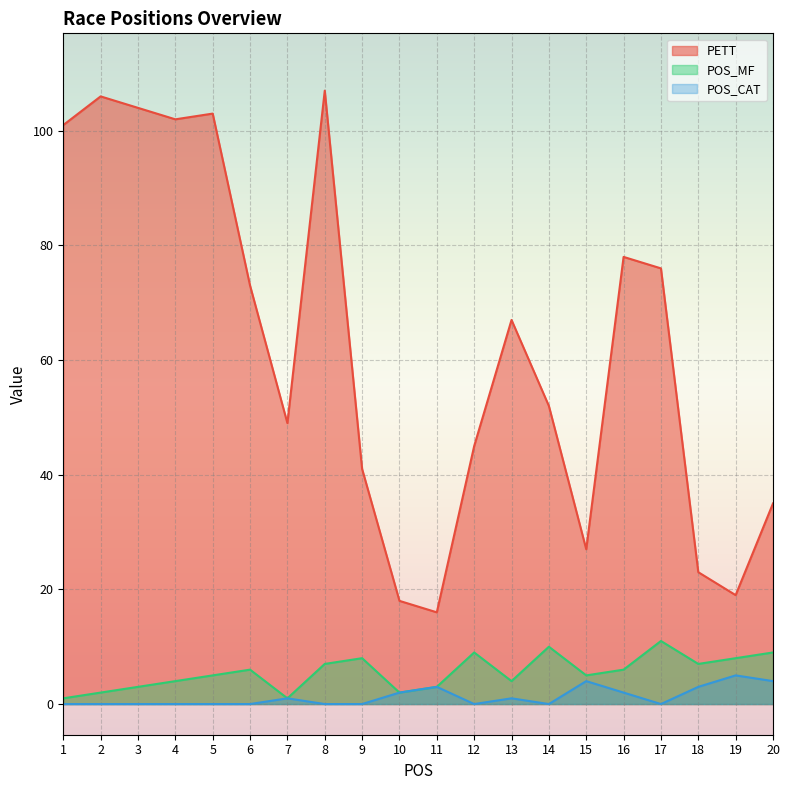

At which label is POS_MF closest to 6?

6